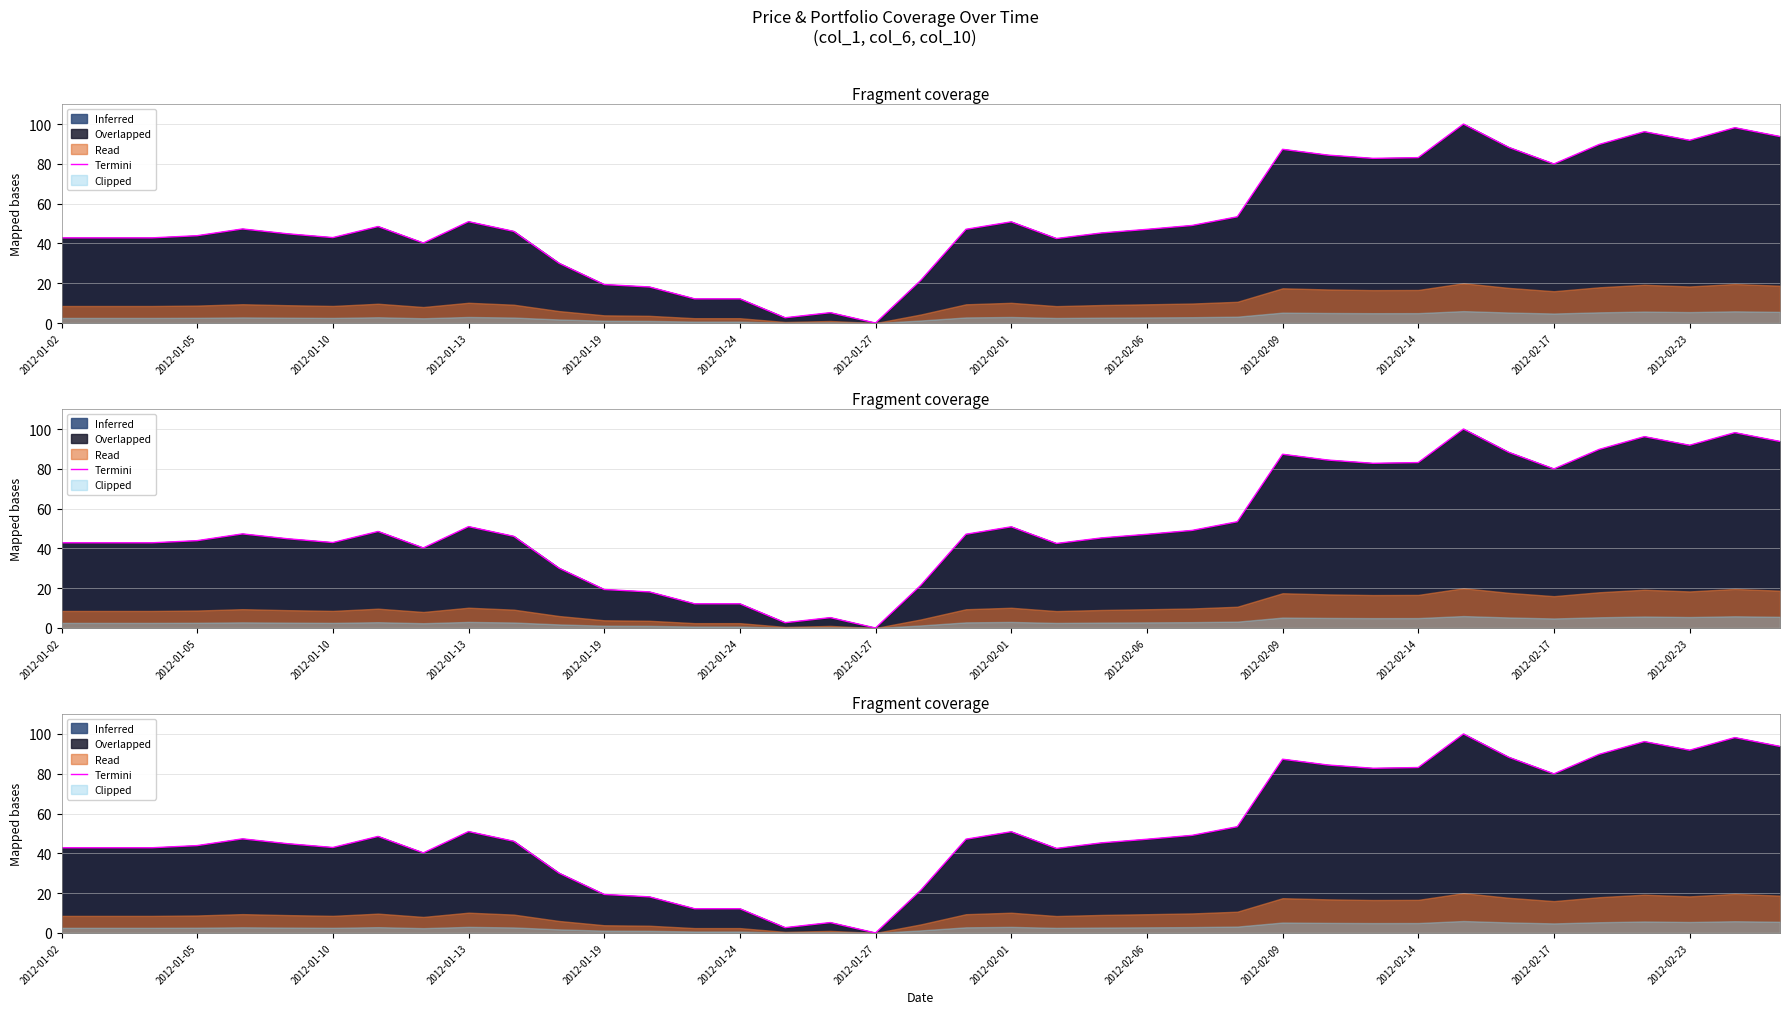

Where is the first local minimum?

2012-01-10